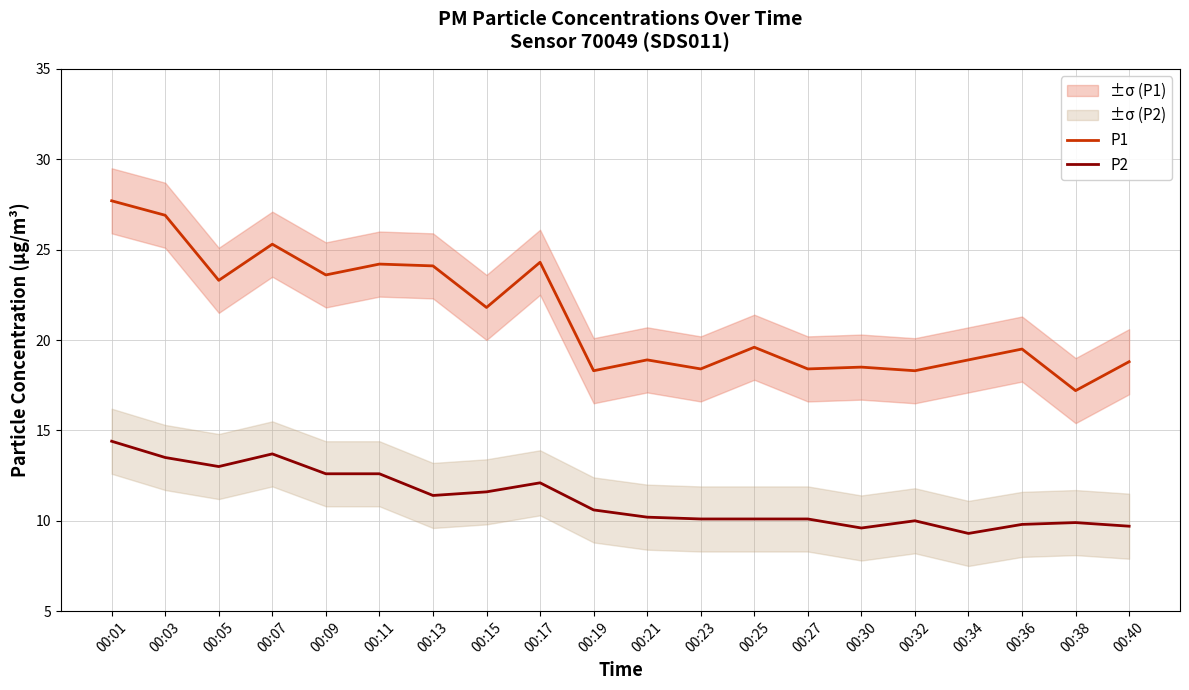

Rank the series by their average value, from lowest to highest.

P2, P1